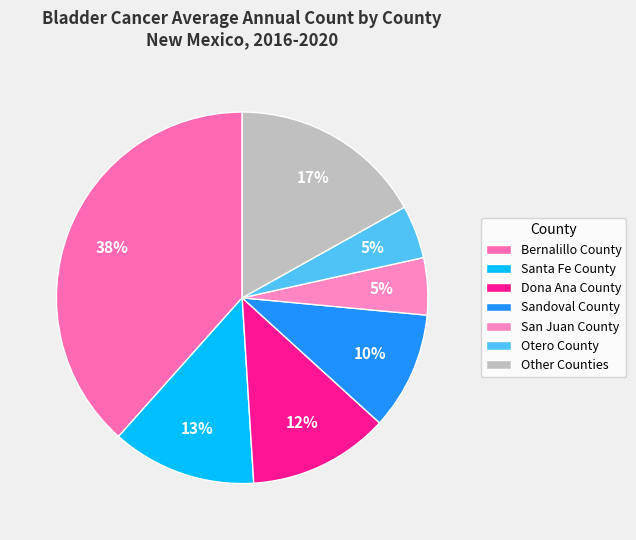

Count the number of slices in the pie.

7